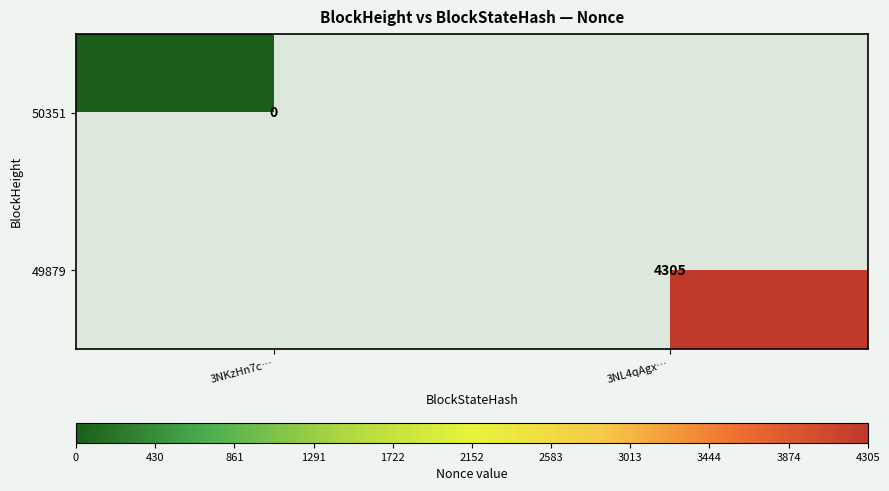

Which has a higher value, 3NKzHn7c… or 3NL4qAgx…?

3NL4qAgx…